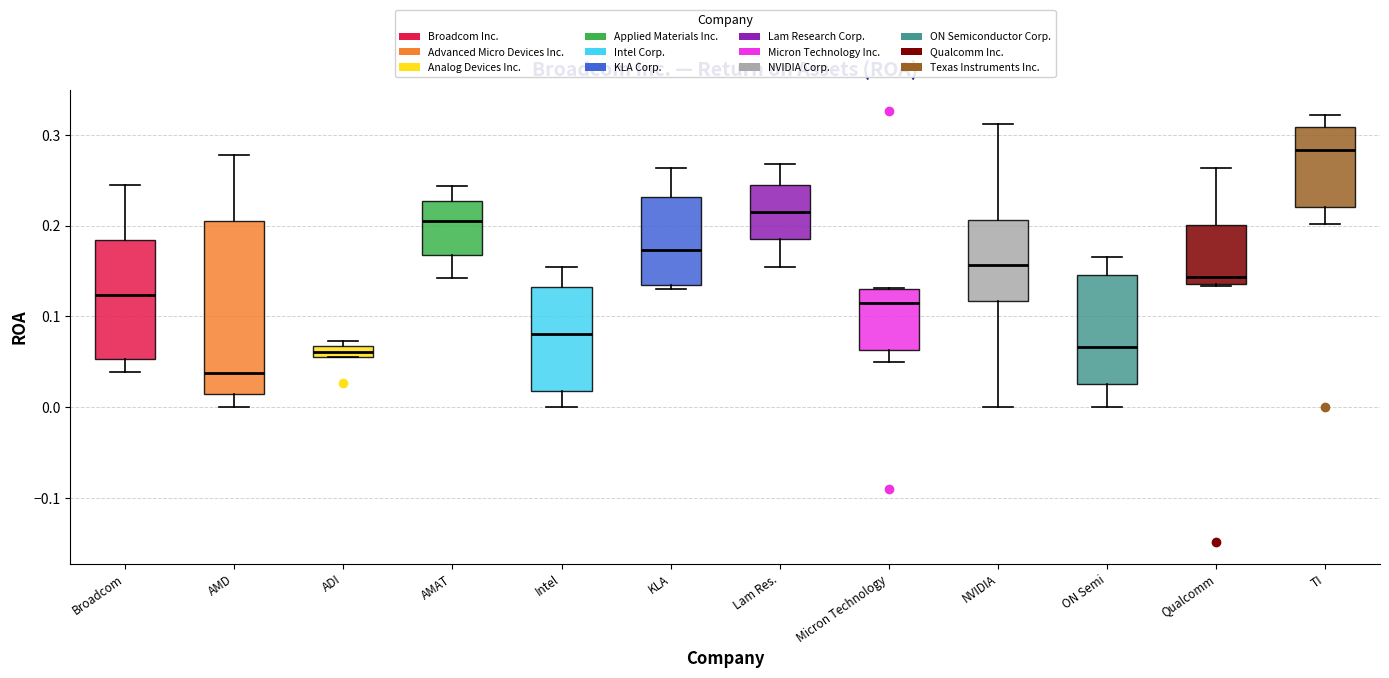

Comparing the boxes themselves (not the whiskers), which one is the tallest?

AMD